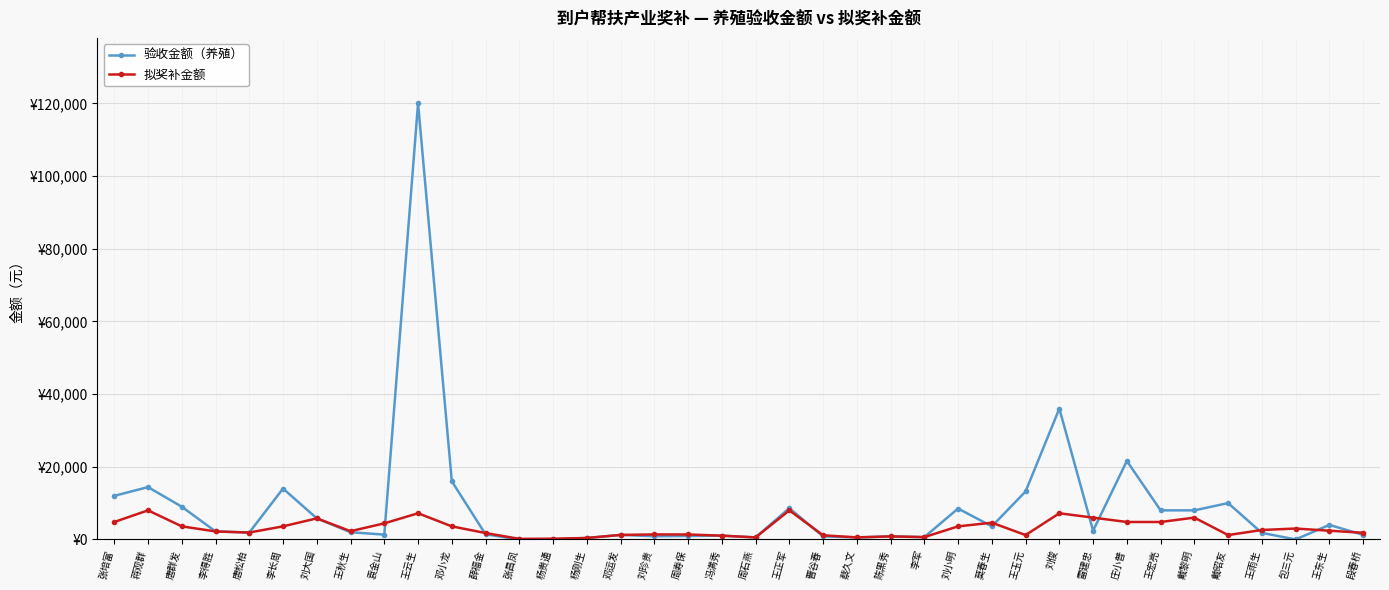

At which category does the chart reach its peak across all series?

王云生